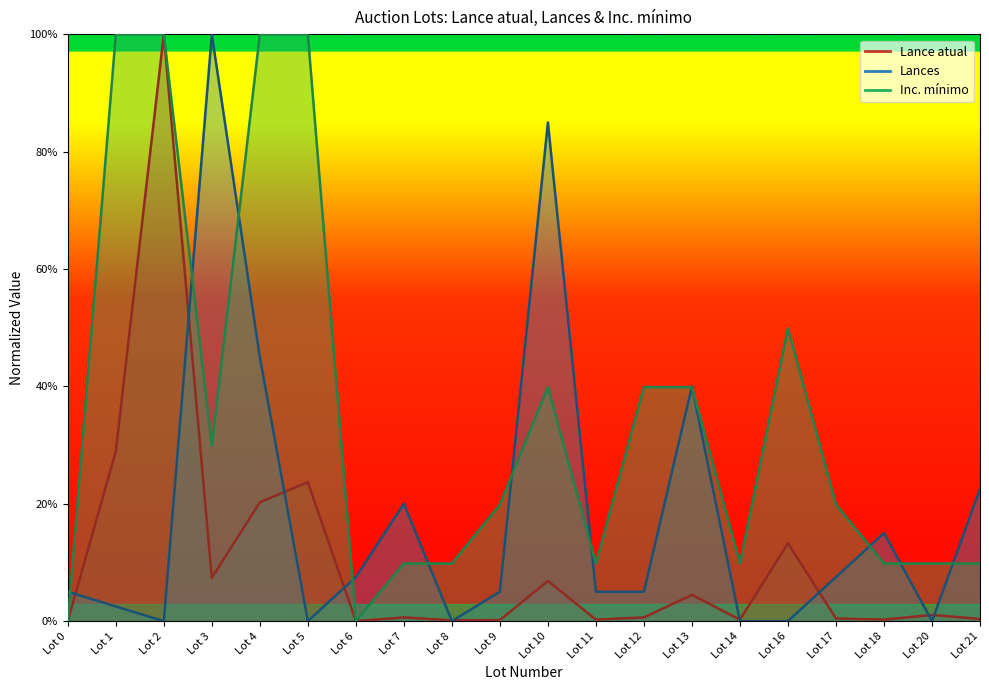

What is the difference between the highest and lowest values at Lot 6?

7.5